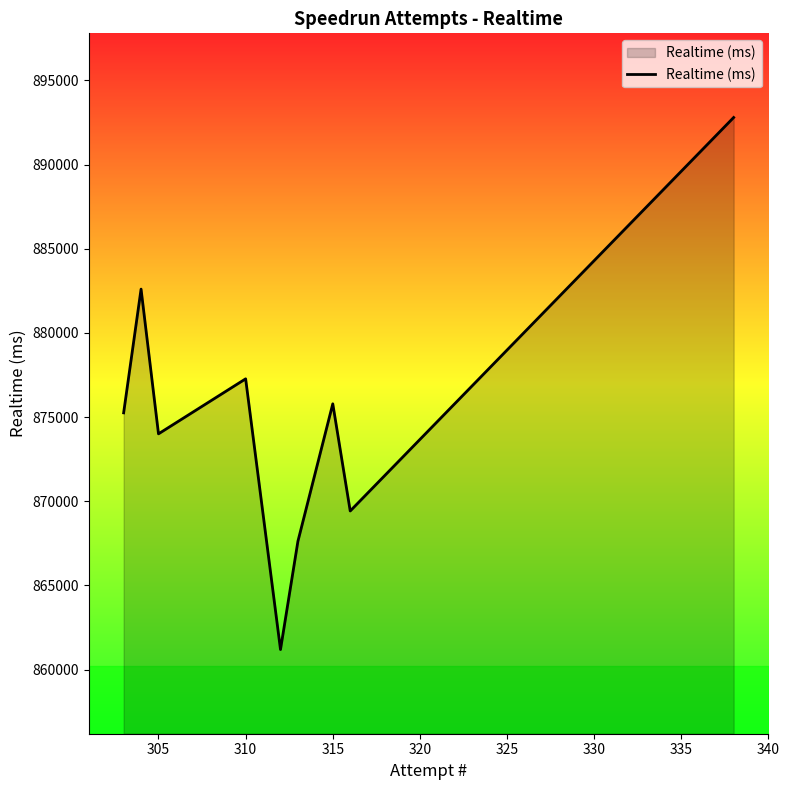

What is the difference between the maximum and minimum values?

31606